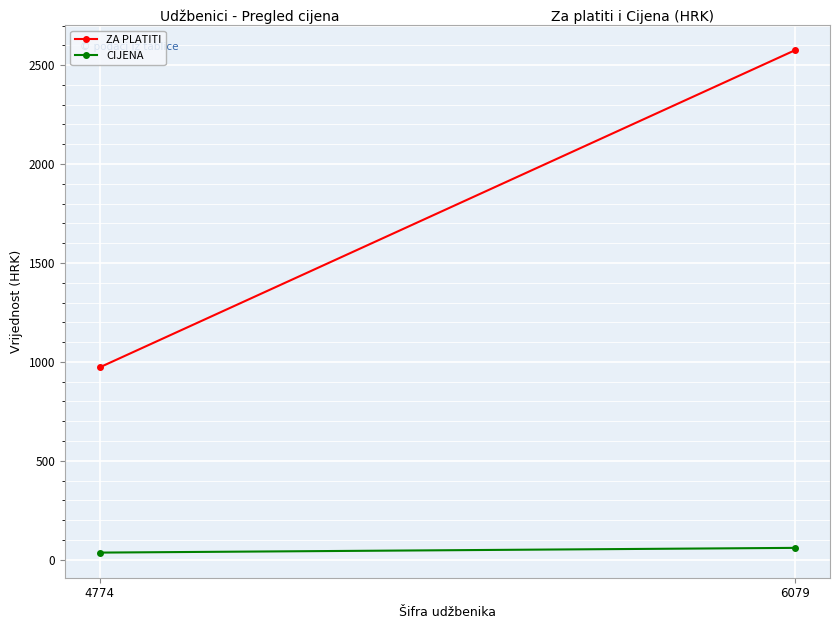

What is the difference between the ZA PLATITI values at 6079 and 4774?

1603.7